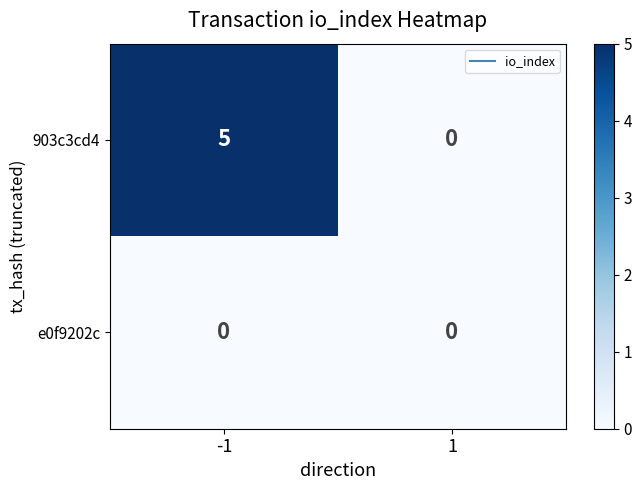

What is the spread (max minus min) of values at -1?

5